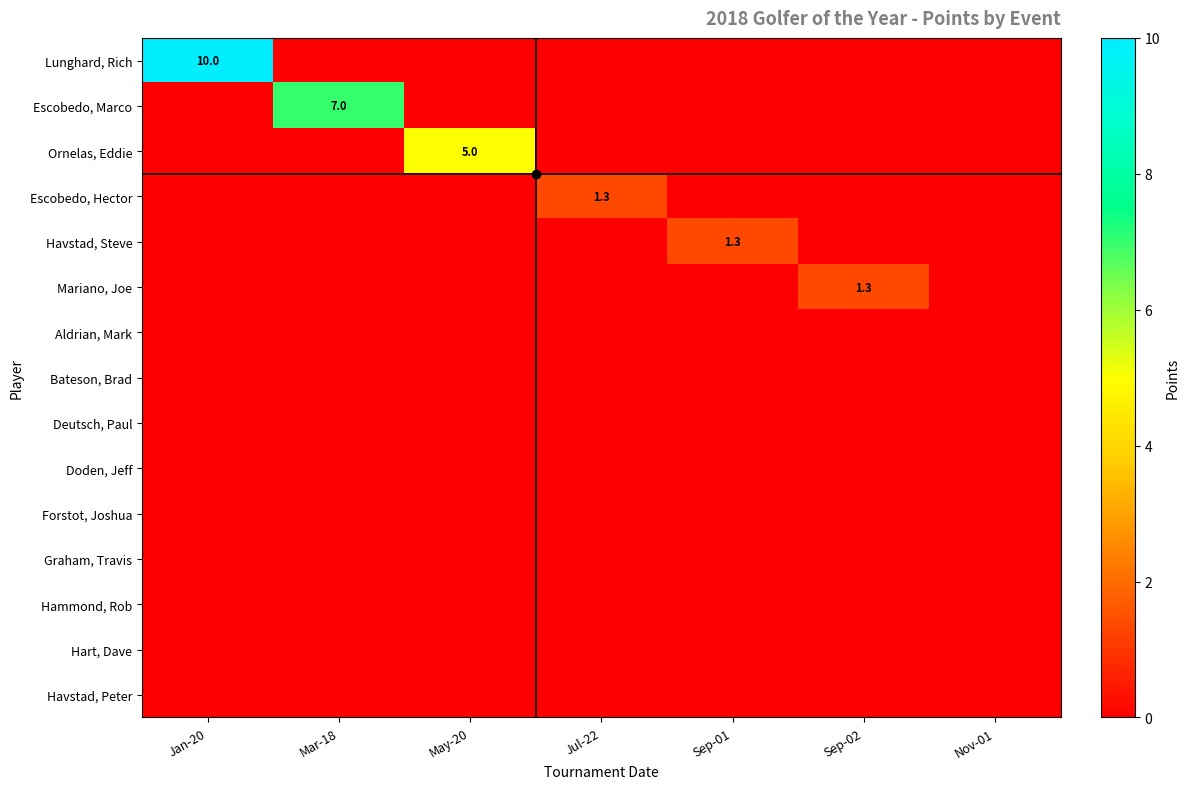

The value of Escobedo, Marco at Mar-18 is 7.0. True or false?

True